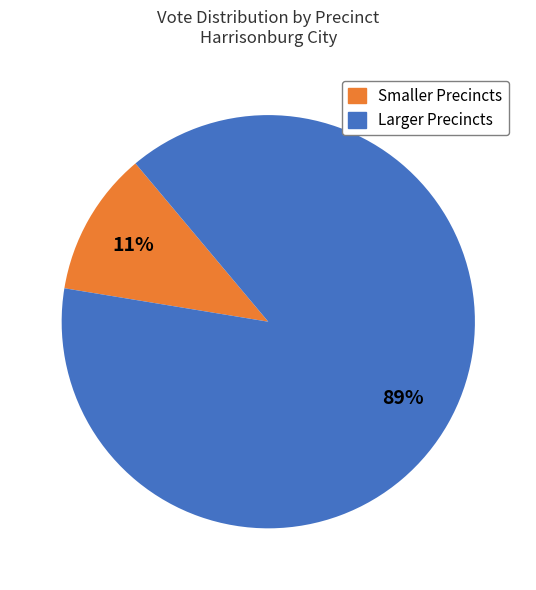

To the nearest percent, what is the average slice percentage?

50%